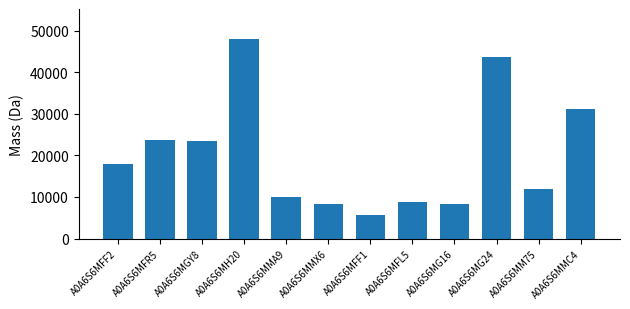

Does the chart contain stacked bars?

No